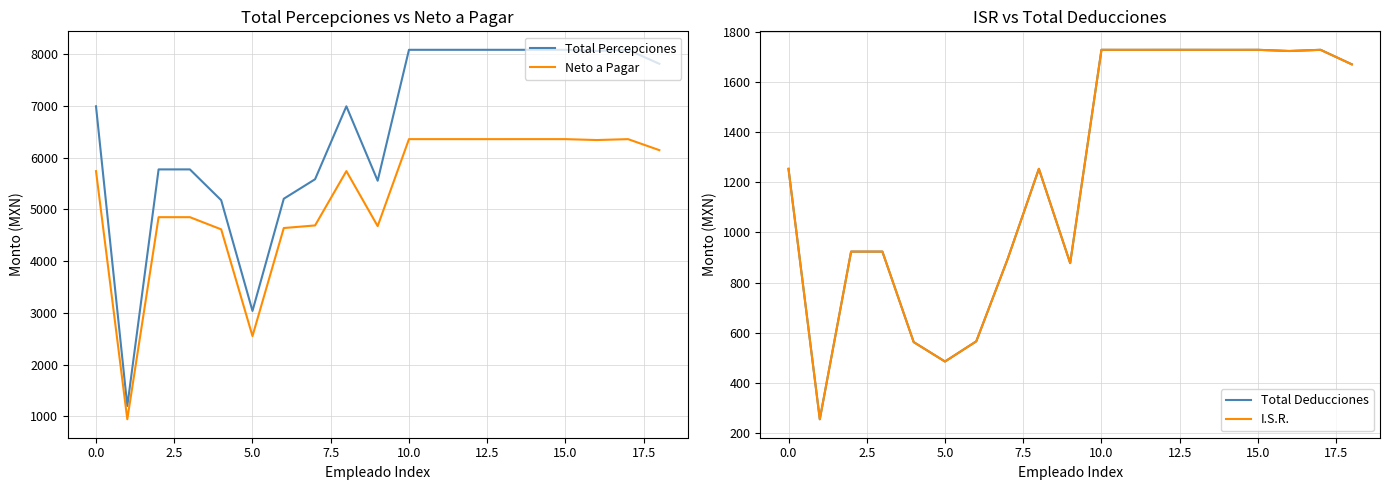

True or false: I.S.R. and Neto a Pagar cross at least once.

False